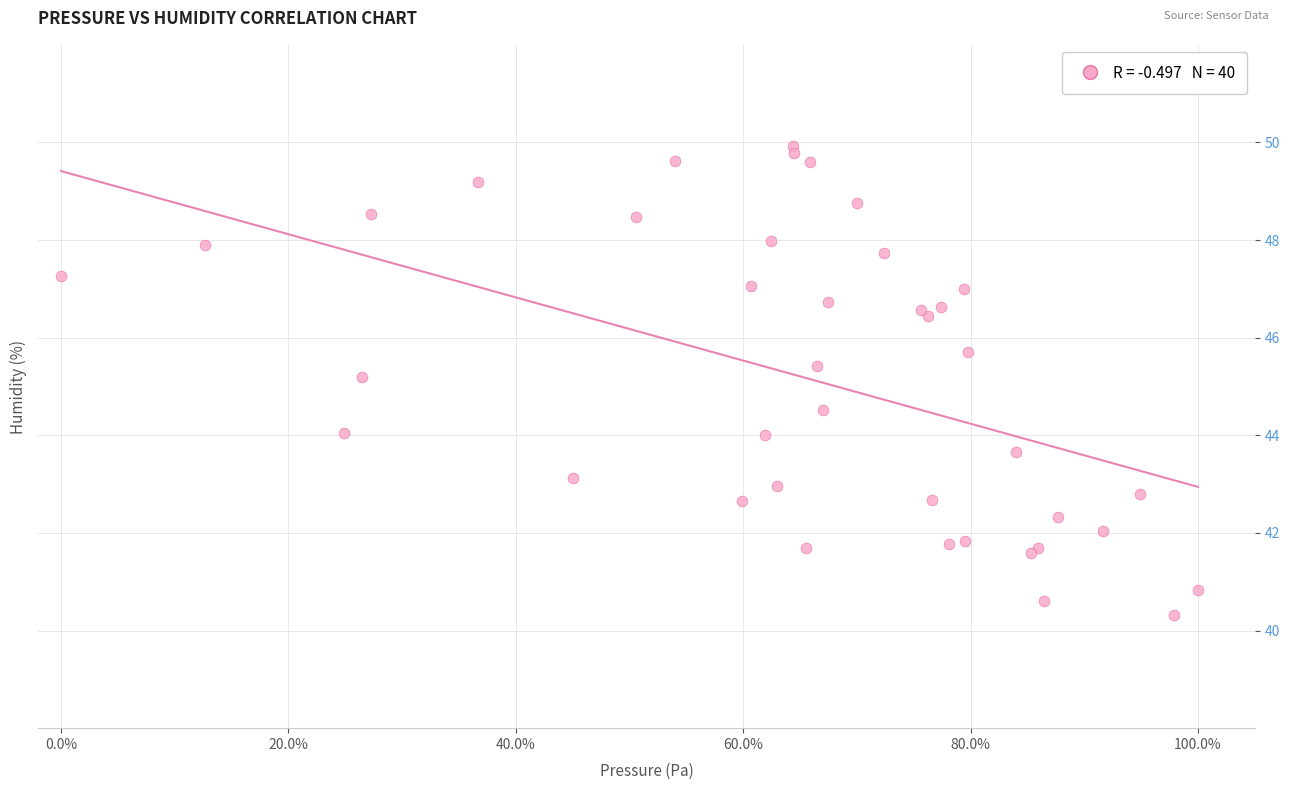

What Y value in the scatter plot is closest to 45?

45.2